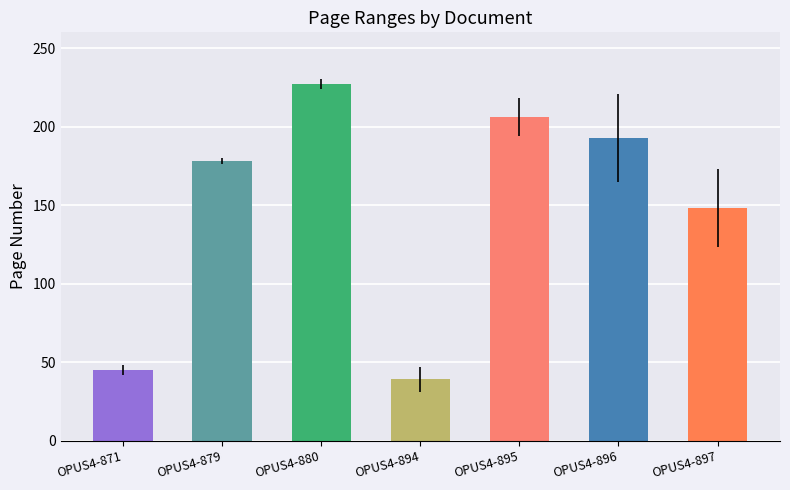

At which category does the chart reach its peak across all series?

OPUS4-880